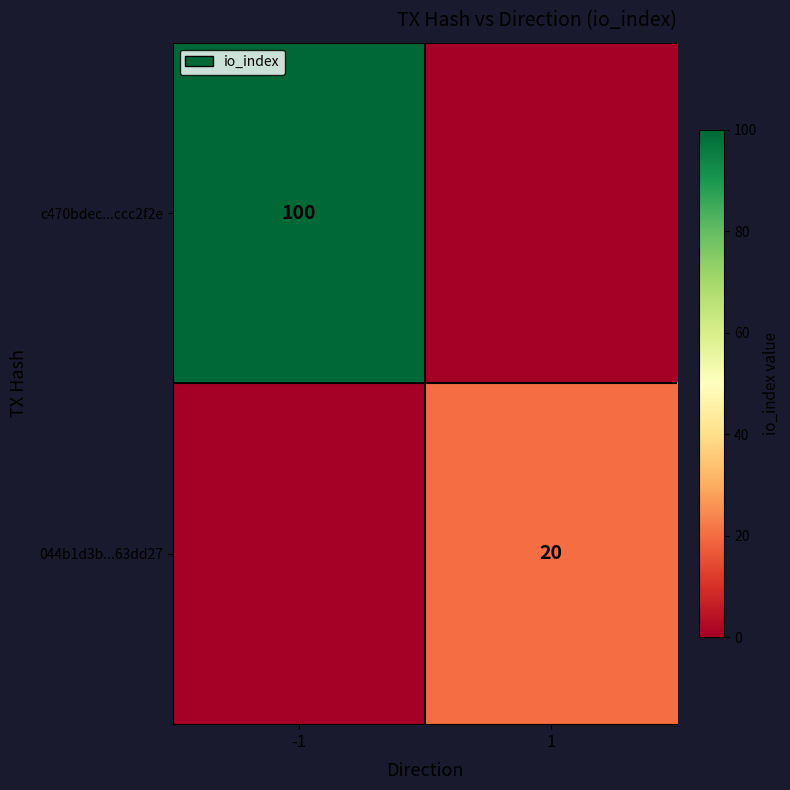

The c470bdec...ccc2f2e series shows 146 at -1. True or false?

False